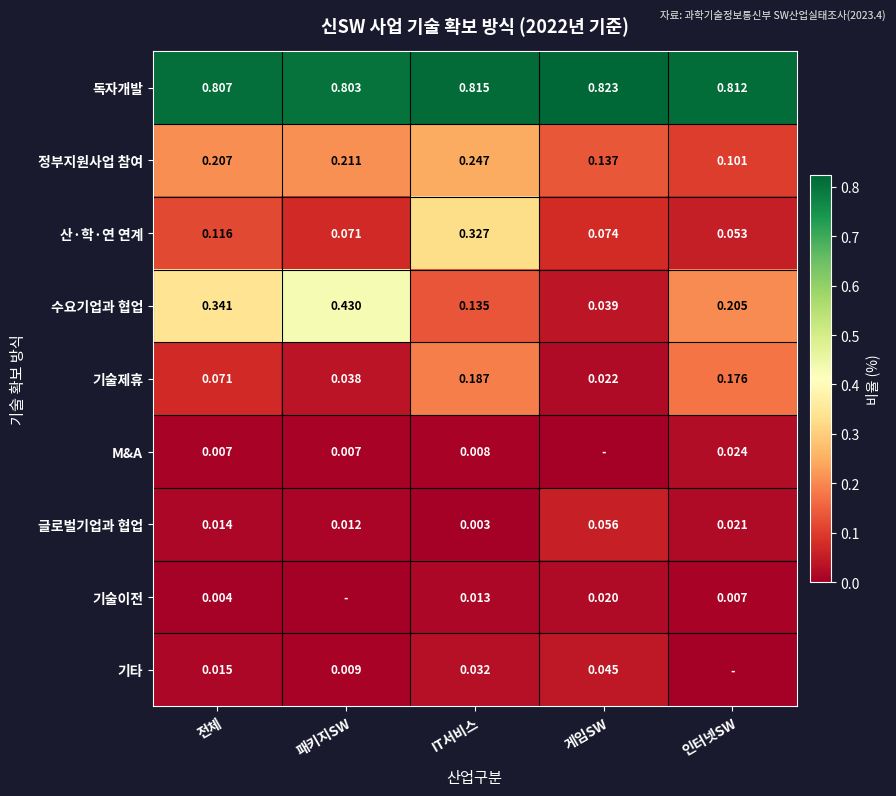

At which category is the sum across all series the highest?

IT서비스